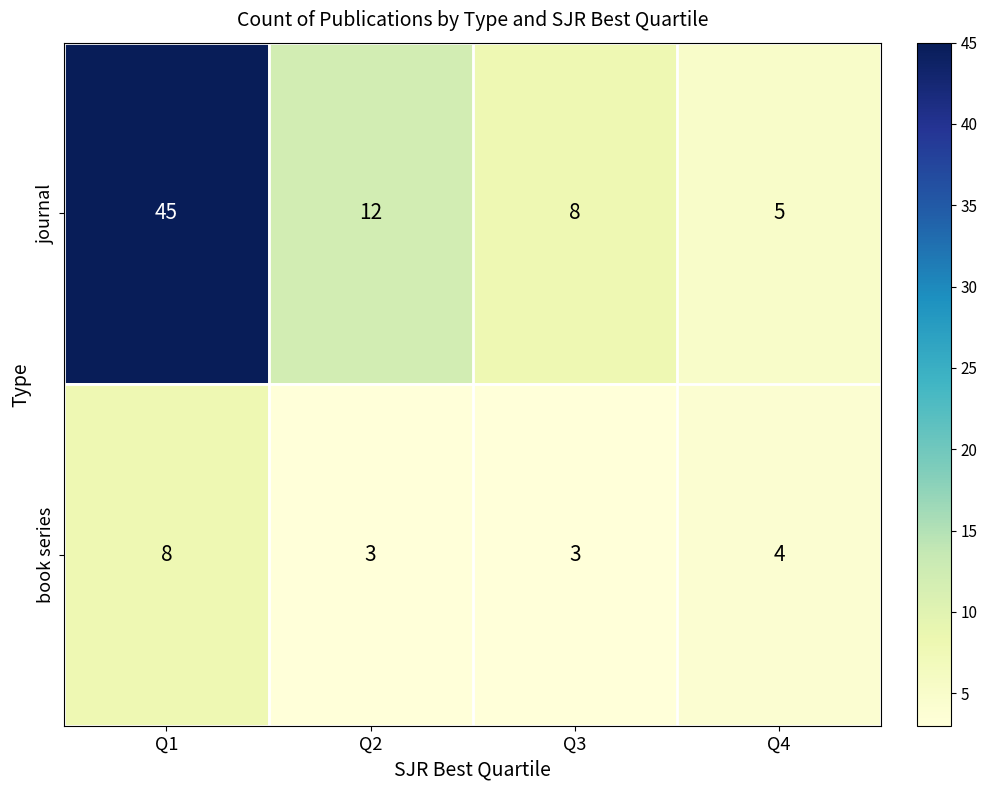

Count the book series values in the range 3 to 8.

4